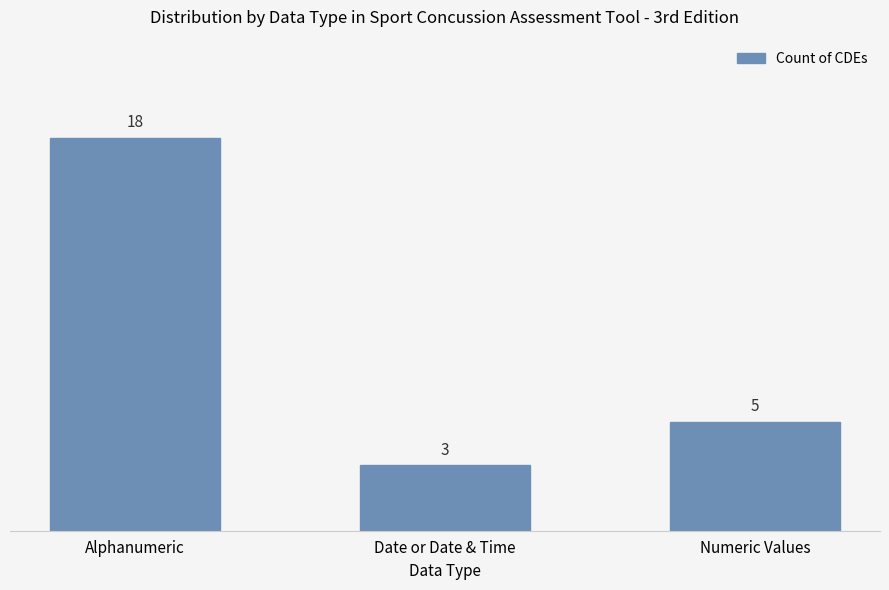

Reading right to left, what are all the values shown in this chart?

Numeric Values=5	Date or Date & Time=3	Alphanumeric=18